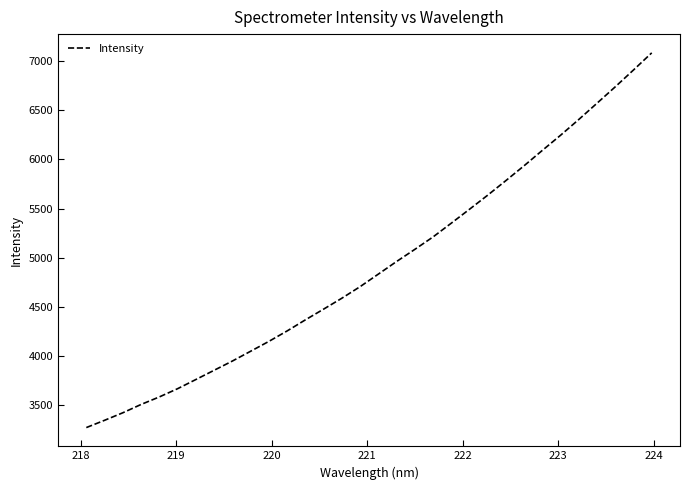

Does the chart have visible grid lines?

No